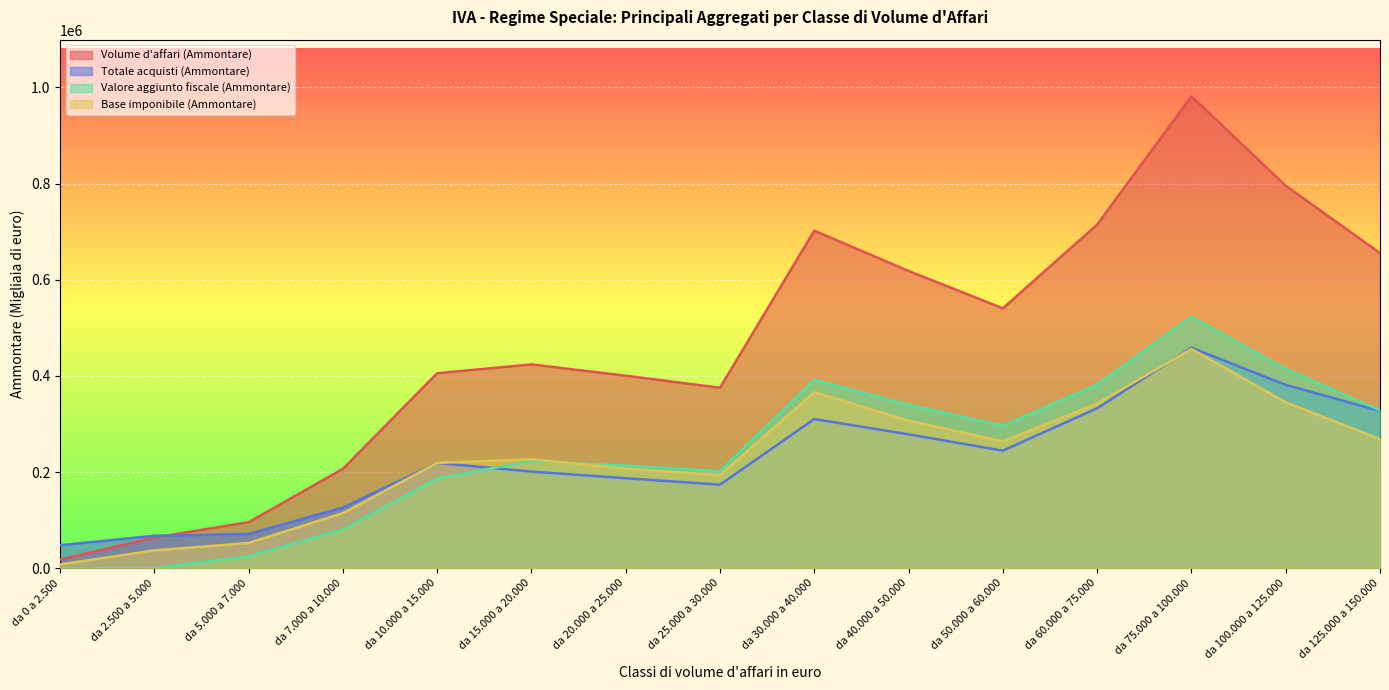

After their last crossing, which series has the higher values: Volume d'affari (Ammontare) or Totale acquisti (Ammontare)?

Volume d'affari (Ammontare)